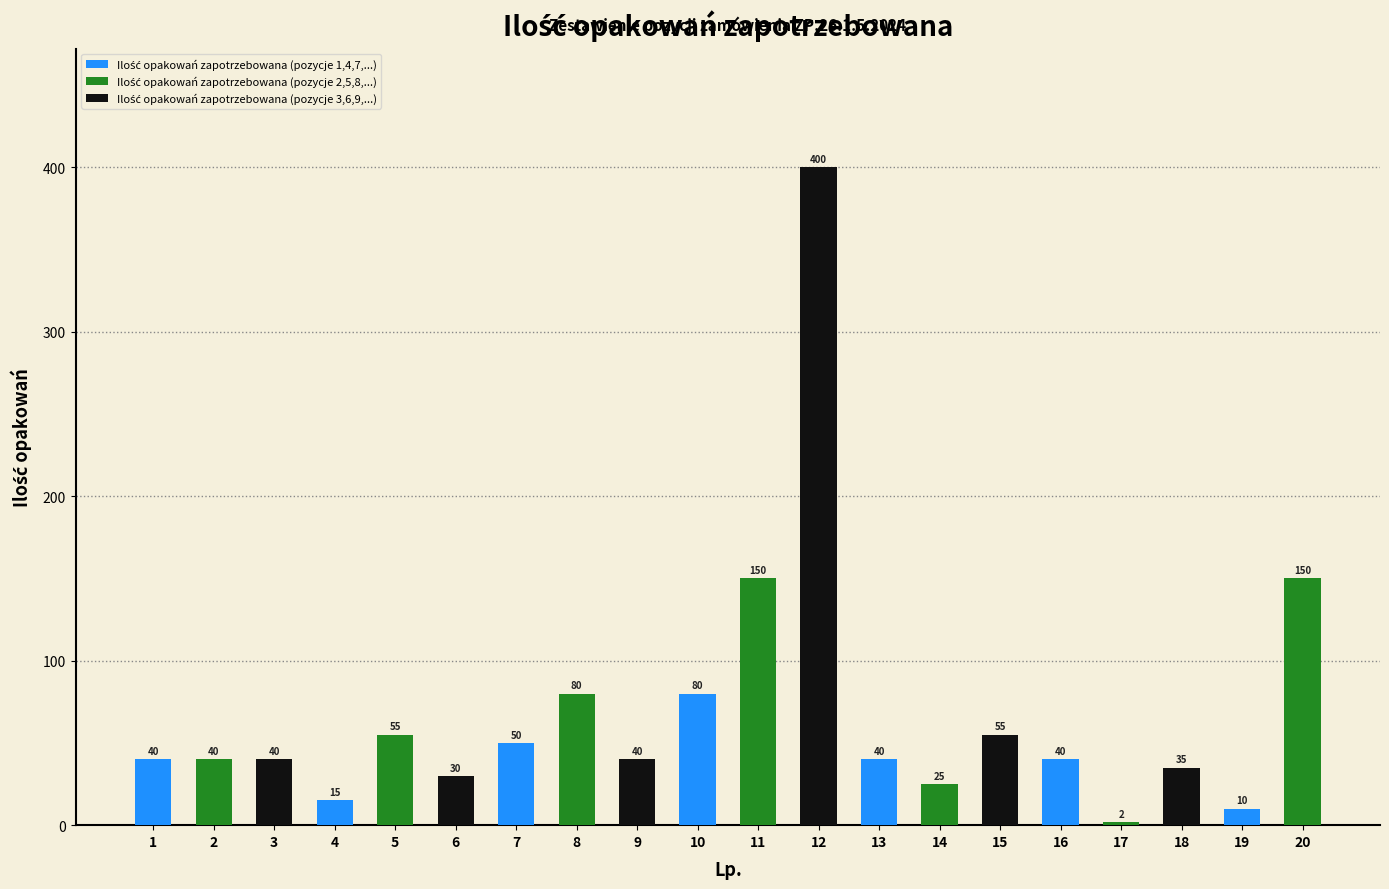

The value at 6 is 30. True or false?

True